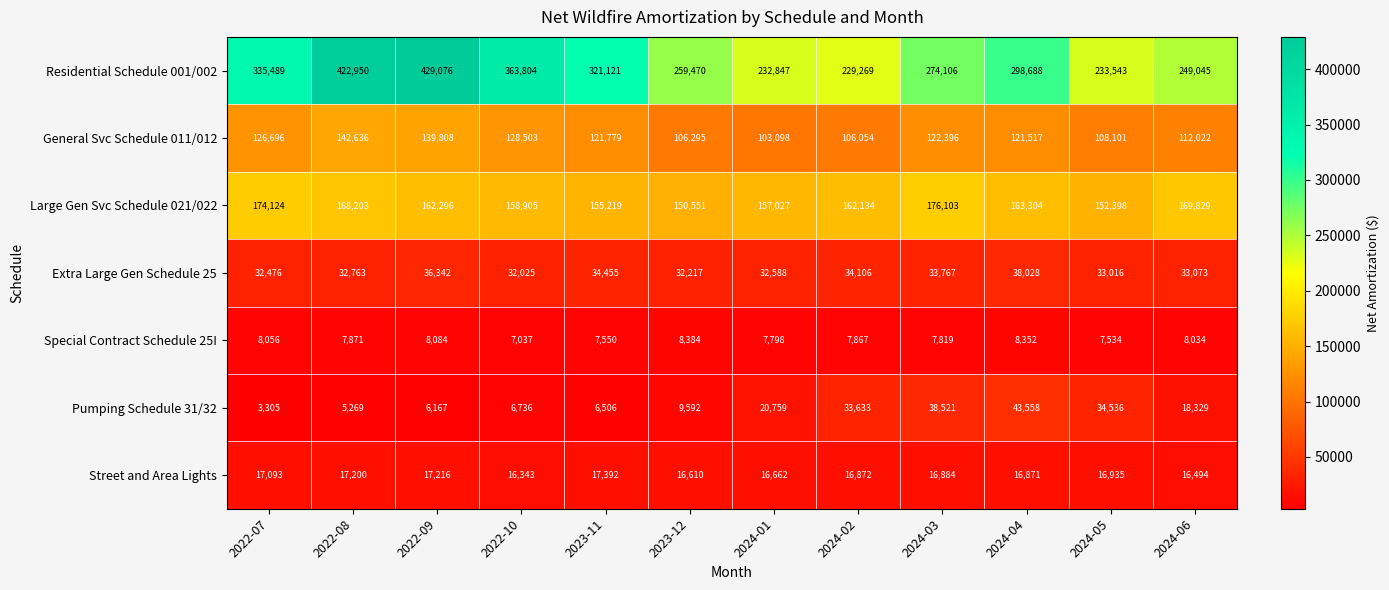

Which series changed the most between 2022-10 and 2024-01?

Residential Schedule 001/002